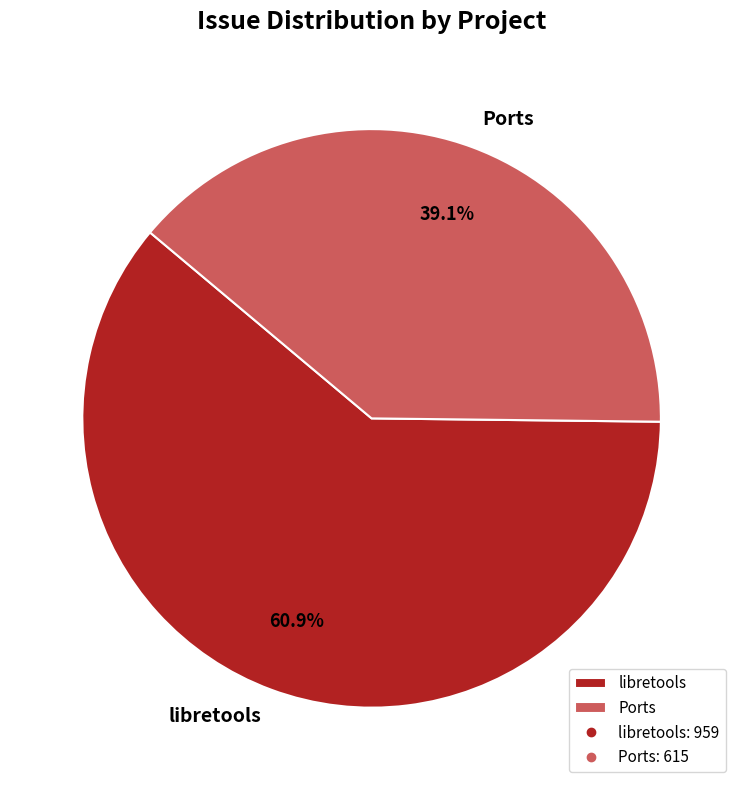

What is the total percentage of Ports and libretools?

100.0%